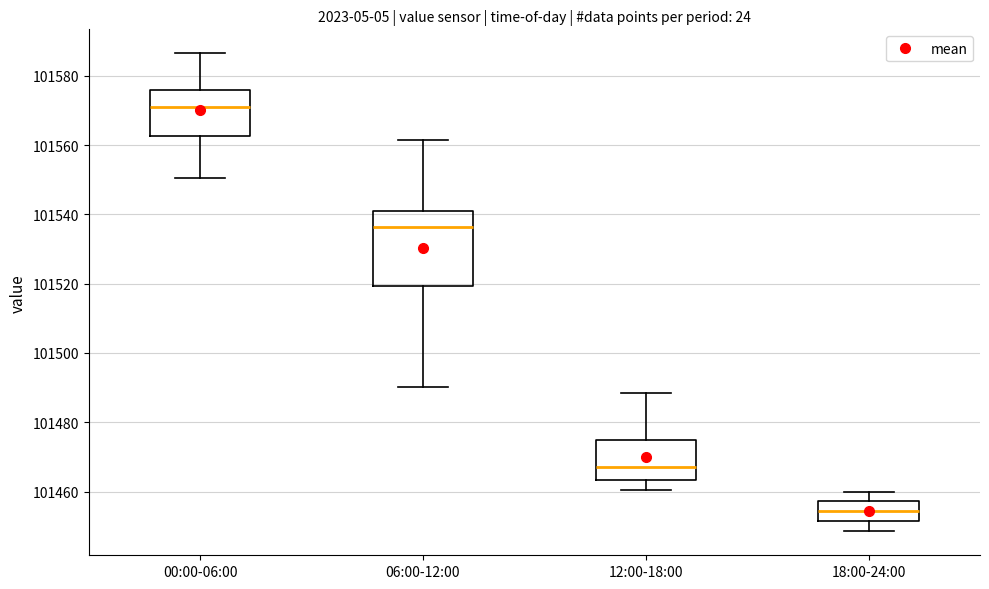

Comparing the boxes themselves (not the whiskers), which one is the tallest?

06:00-12:00